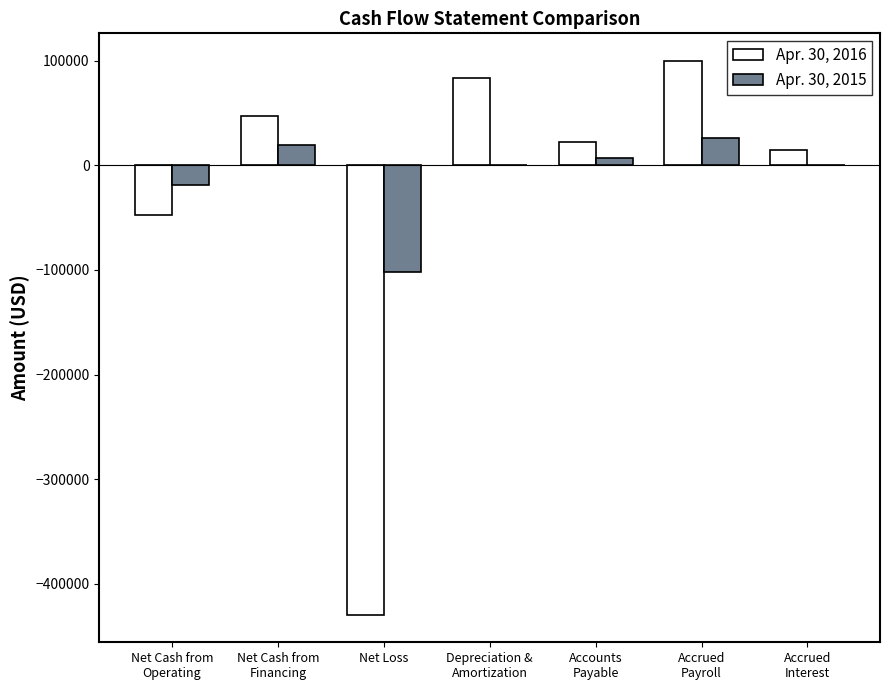

What is the maximum value shown in the chart?

99814